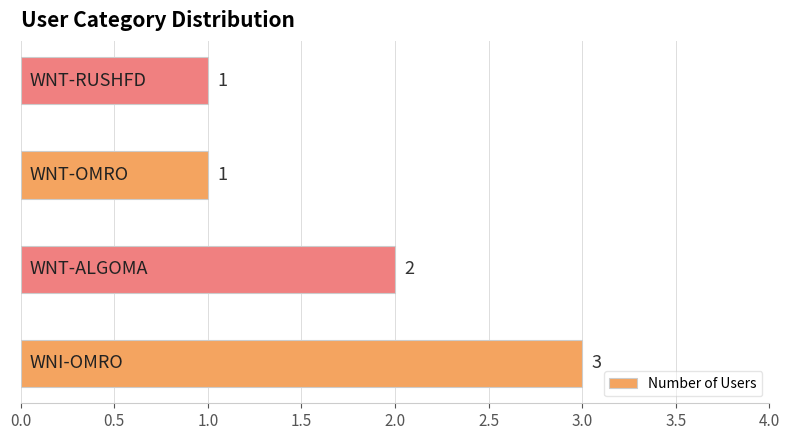

How many values are between 1 and 3?

4